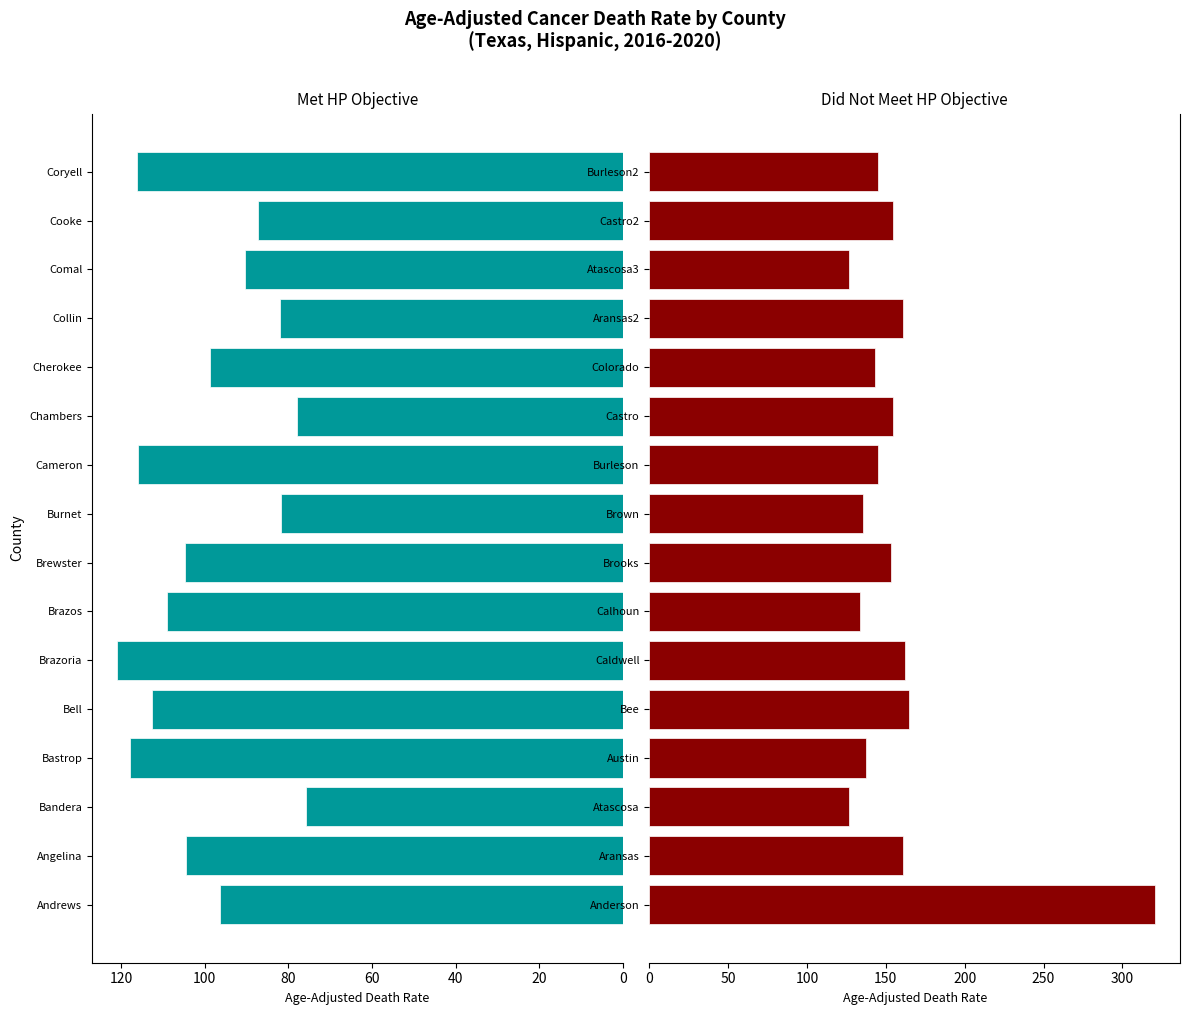

What is the sum of the Met HP Objective (Yes) values at Comal and Brazos?

199.5